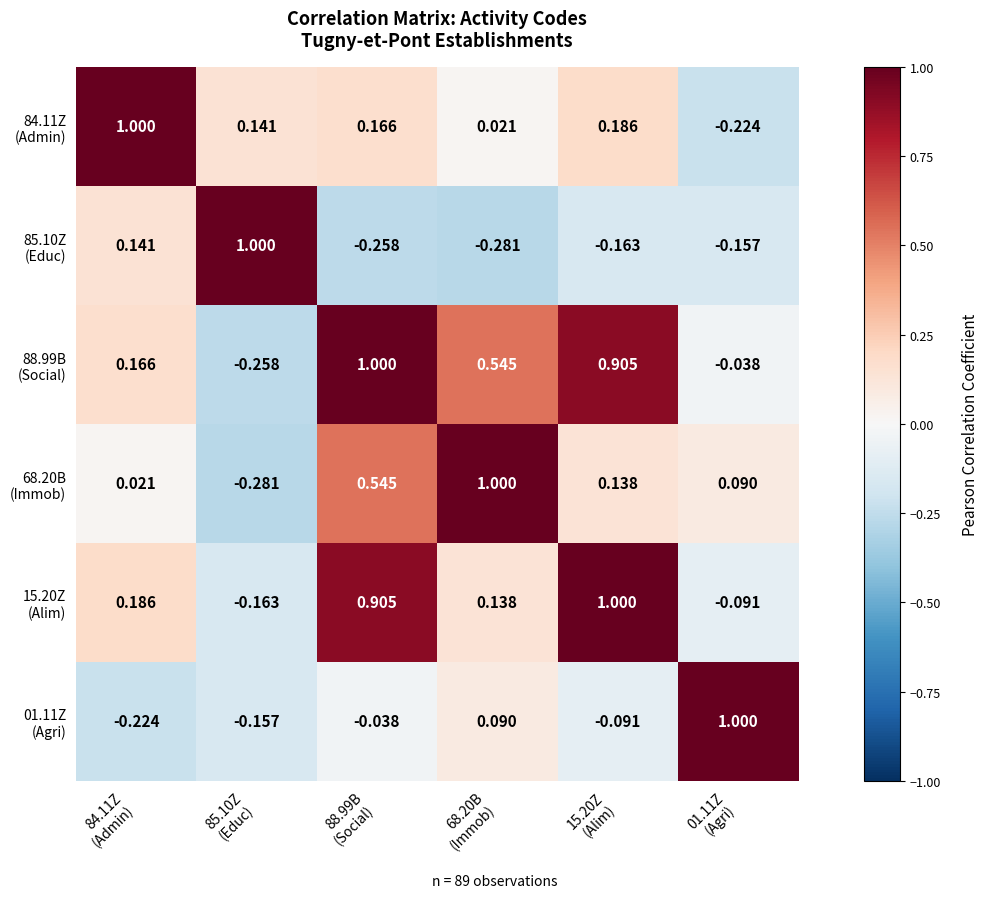

How many distinct data groups are displayed?

6